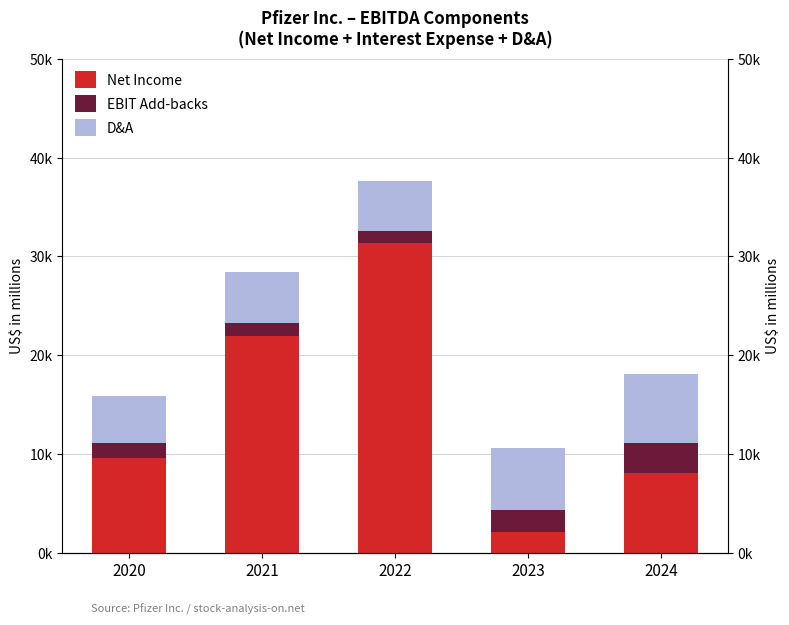

List the series in order of their overall mean, highest first.

Net Income, D&A, EBIT Add-backs